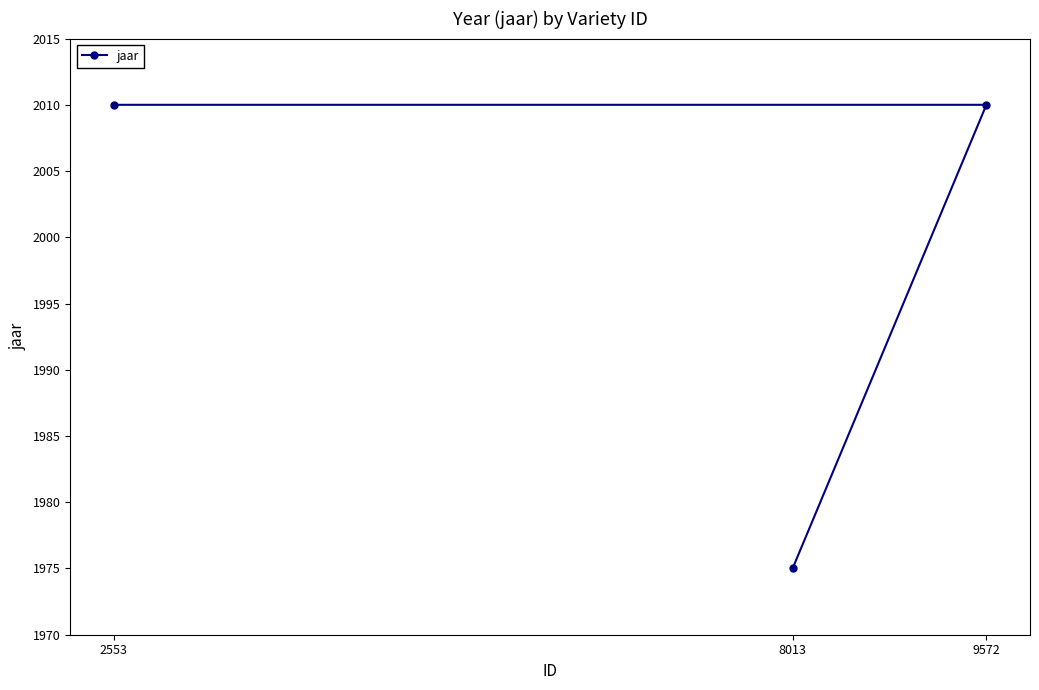

Reading left to right, what are all the values shown in this chart?

2553=2010	8013=1975	9572=2010